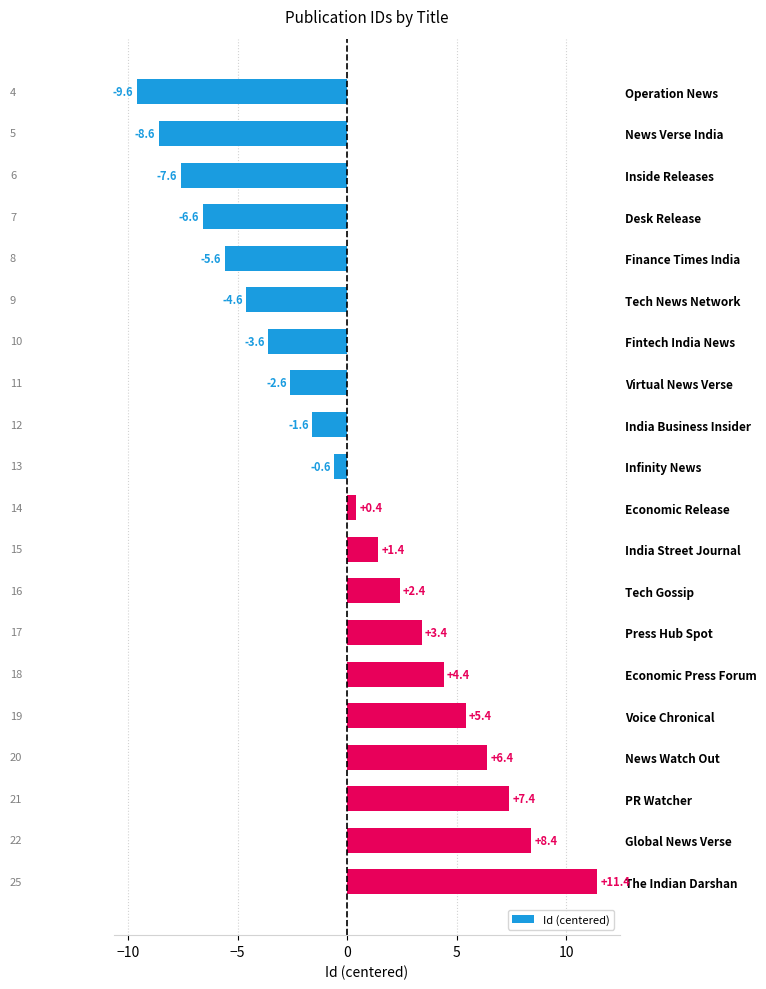

What is the maximum value shown in the chart?

11.4